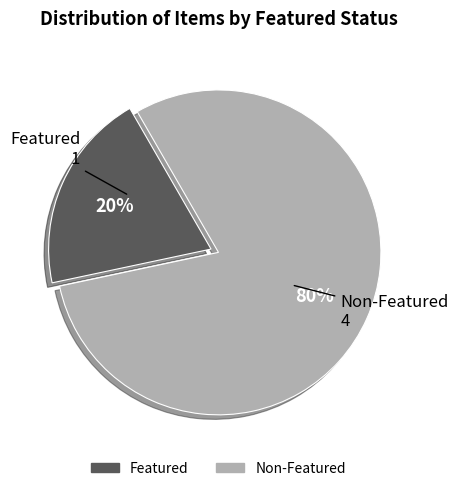

Is there a majority slice in this chart?

Yes